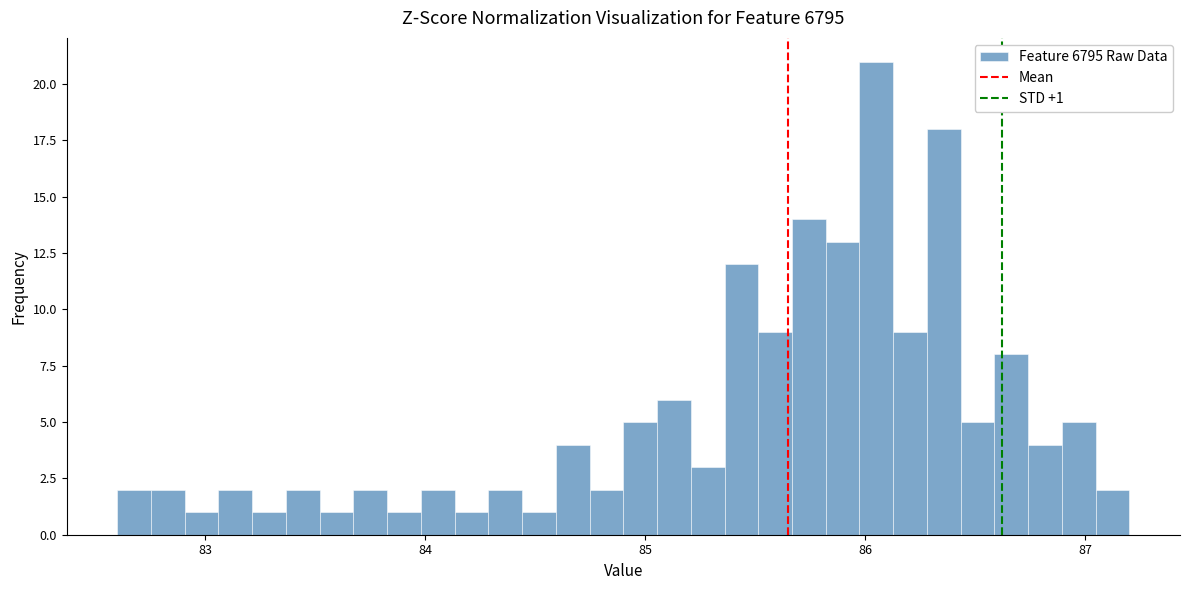

Read against the x-axis, roughly where is the centre of the tallest bar?

86.1